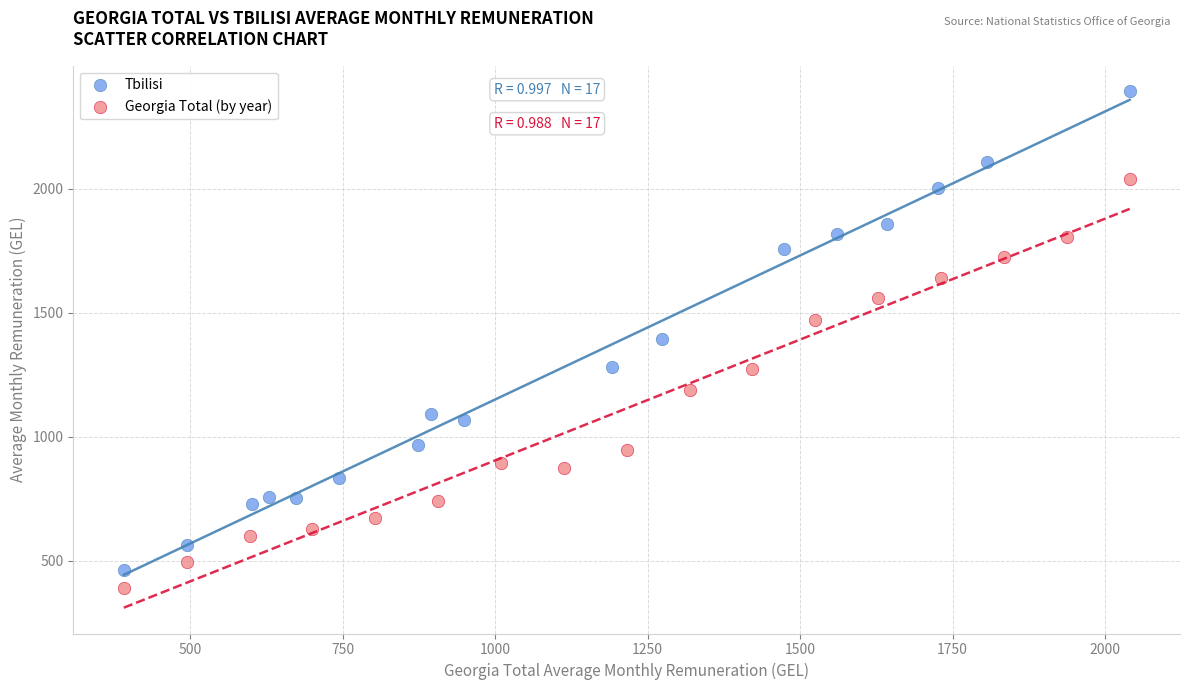

Which series has the widest spread of Y values?

Tbilisi